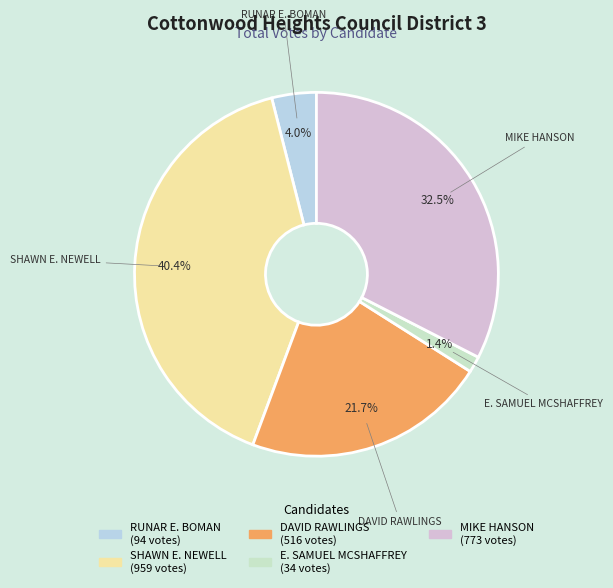

Is the sum of E. SAMUEL MCSHAFFREY and RUNAR E. BOMAN greater than half?

No